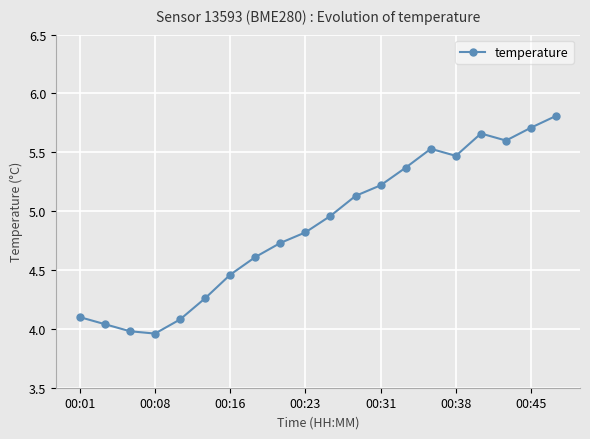

True or false: the data has more than 0 interior local peaks.

True